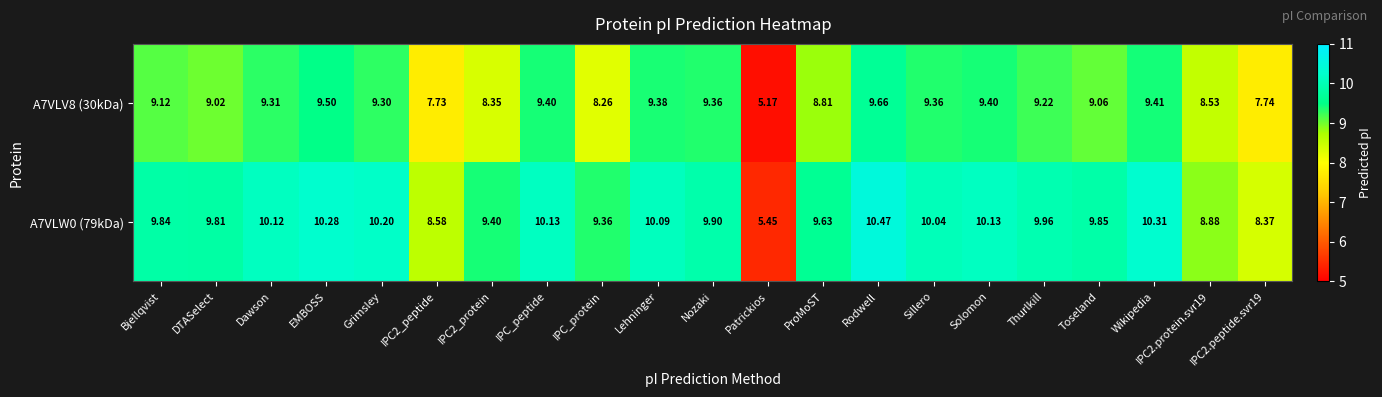

Is the value of A7VLV8 (30kDa) at Grimsley greater than the value of A7VLW0 (79kDa) at Wikipedia?

No